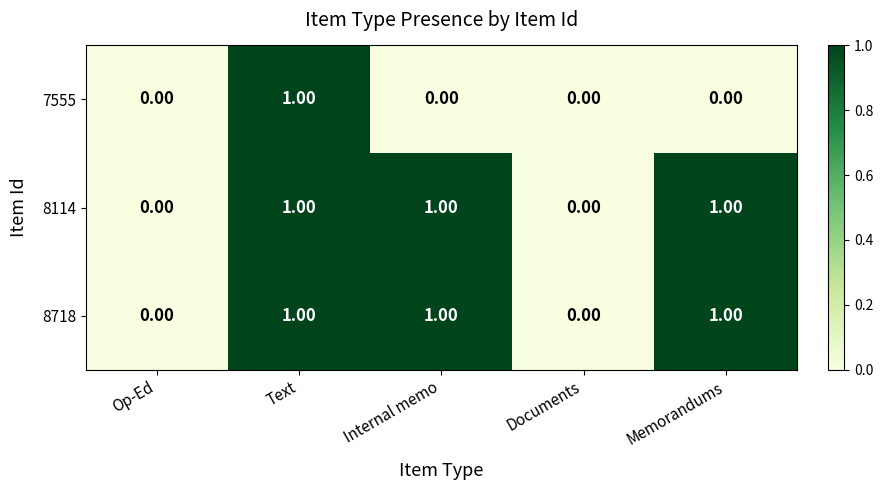

At which category is the sum across all series the highest?

Text